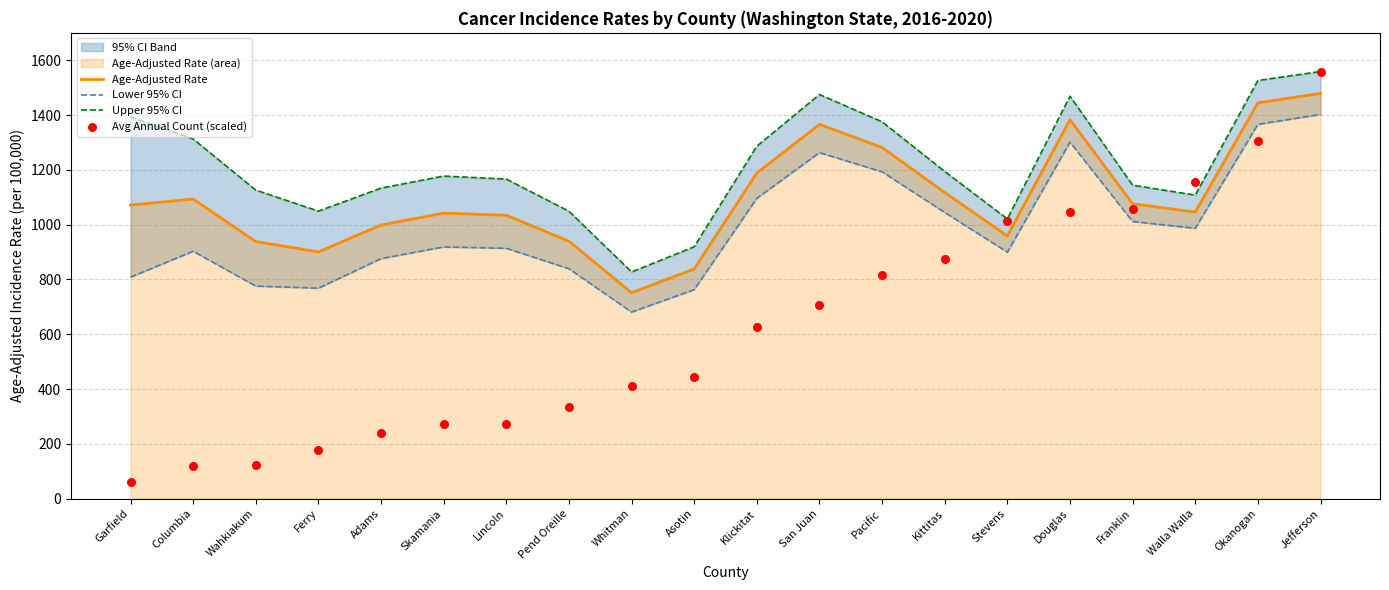

Which category has the lowest value in the Age-Adjusted Rate series?

Whitman